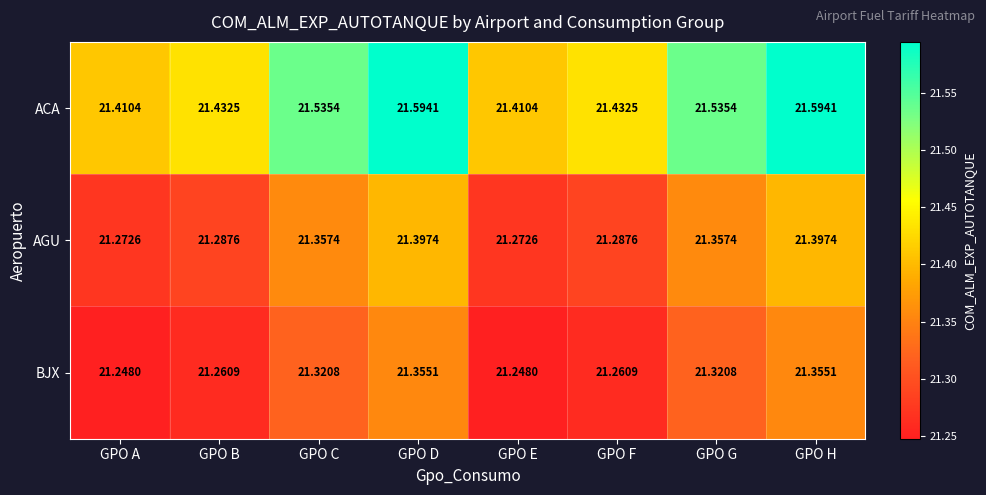

Which series changed the most between GPO G and GPO H?

ACA